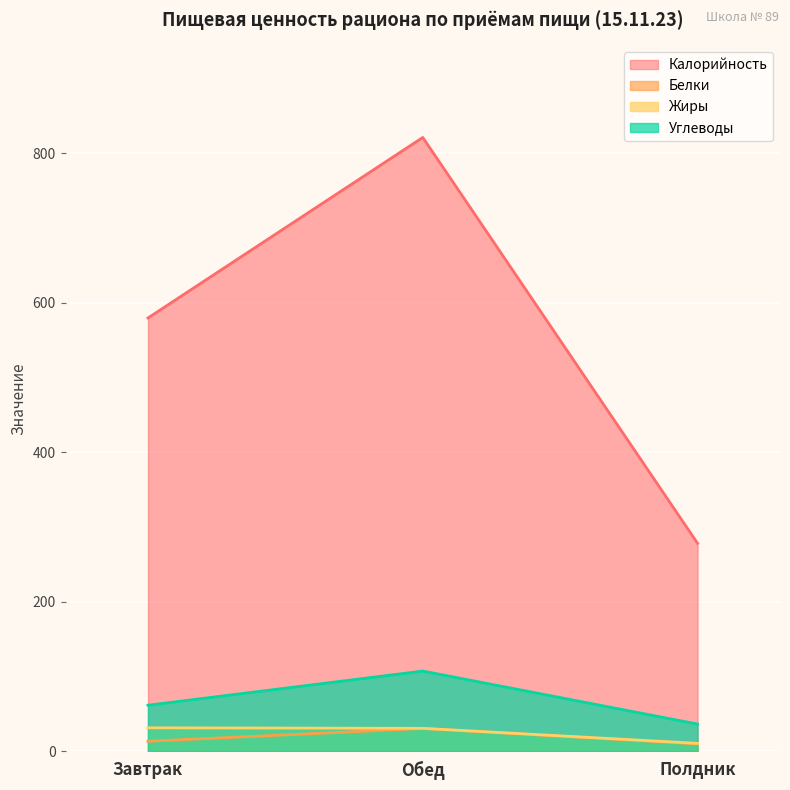

Rank the categories by Углеводы value from lowest to highest.

Полдник, Завтрак, Обед